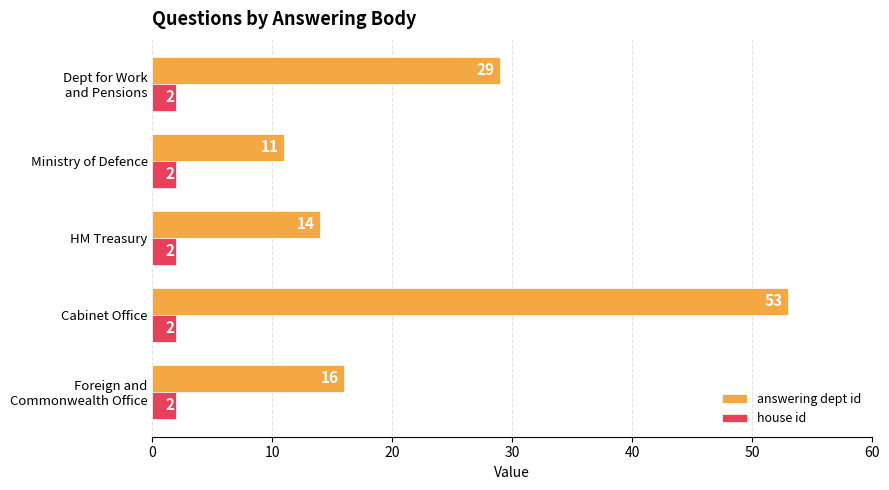

What is the greatest value displayed?

53